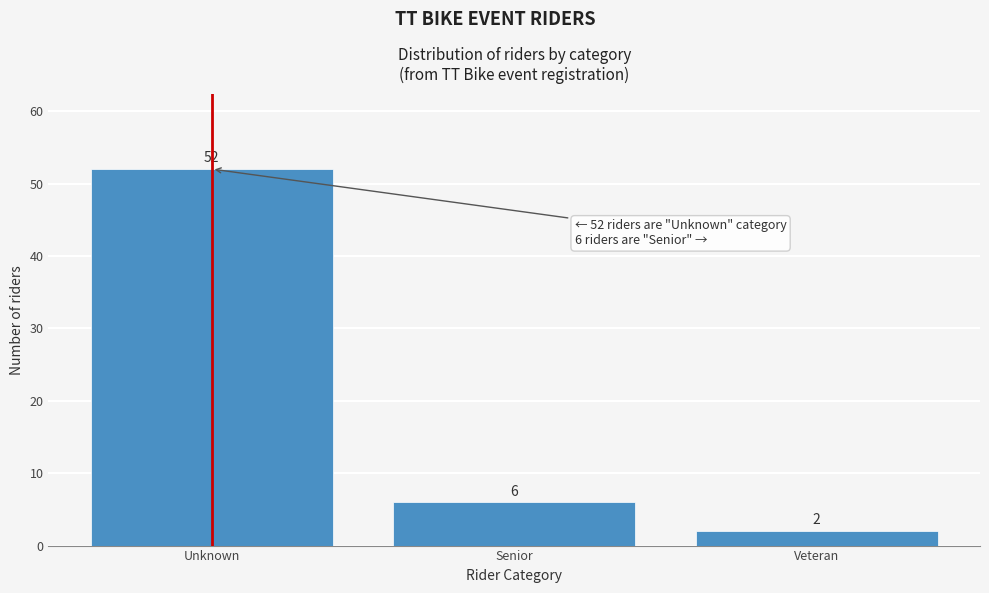

Reading left to right, extract all data points from this chart.

Unknown=52	Senior=6	Veteran=2